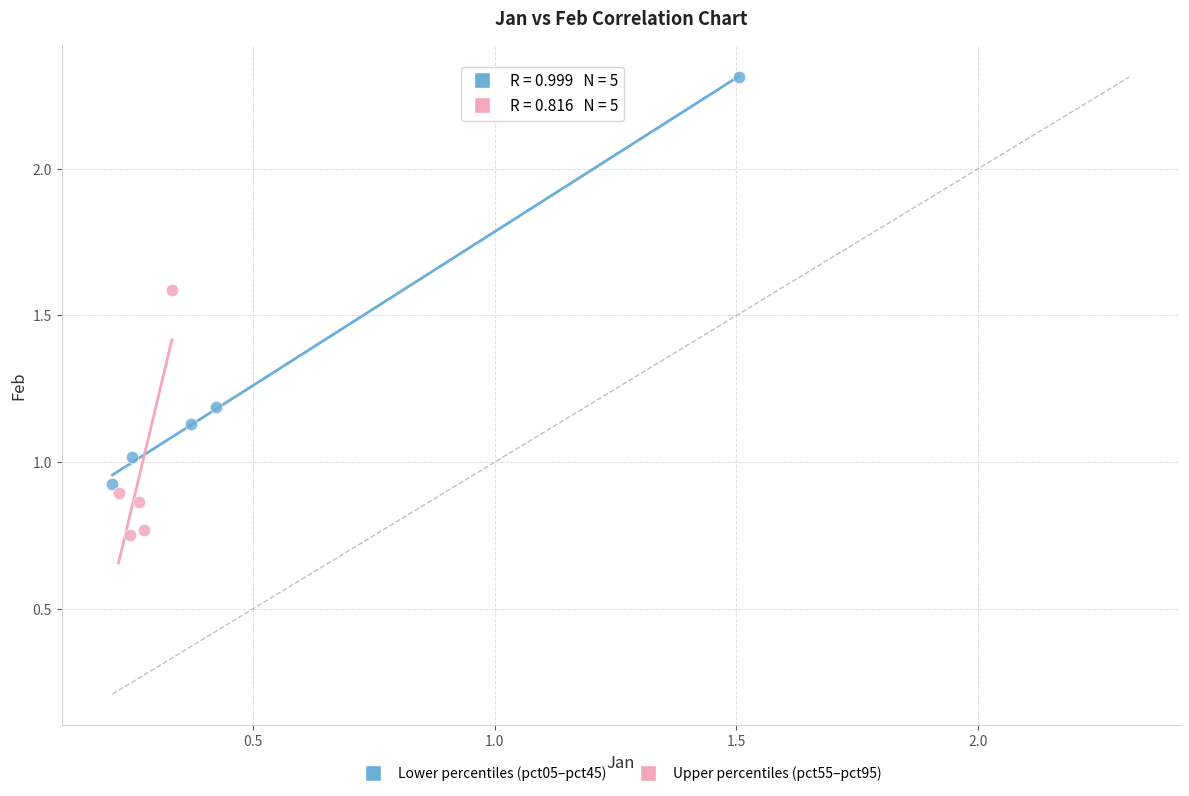

Which series contains the lowest Y value?

Upper percentiles (pct55–pct95)